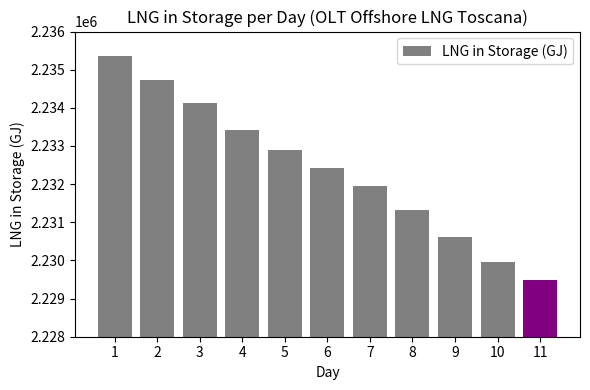

How many data points are less than 2232428?

5